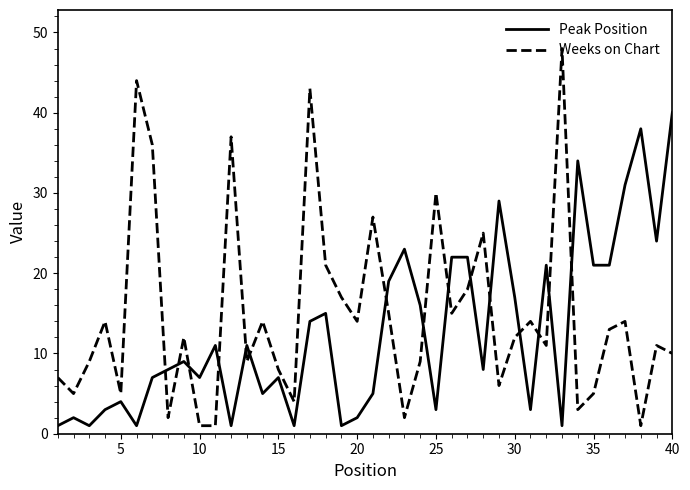

How many intersections are there between Weeks on Chart and Peak Position?

15